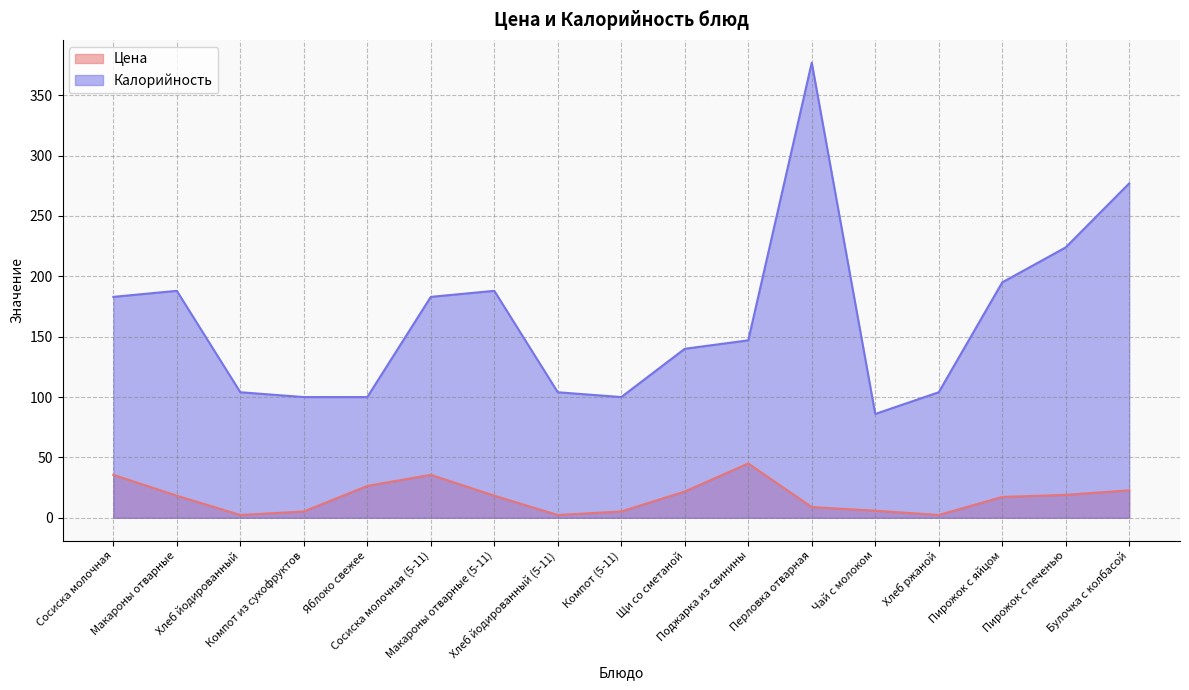

How many lines are shown in the chart?

2